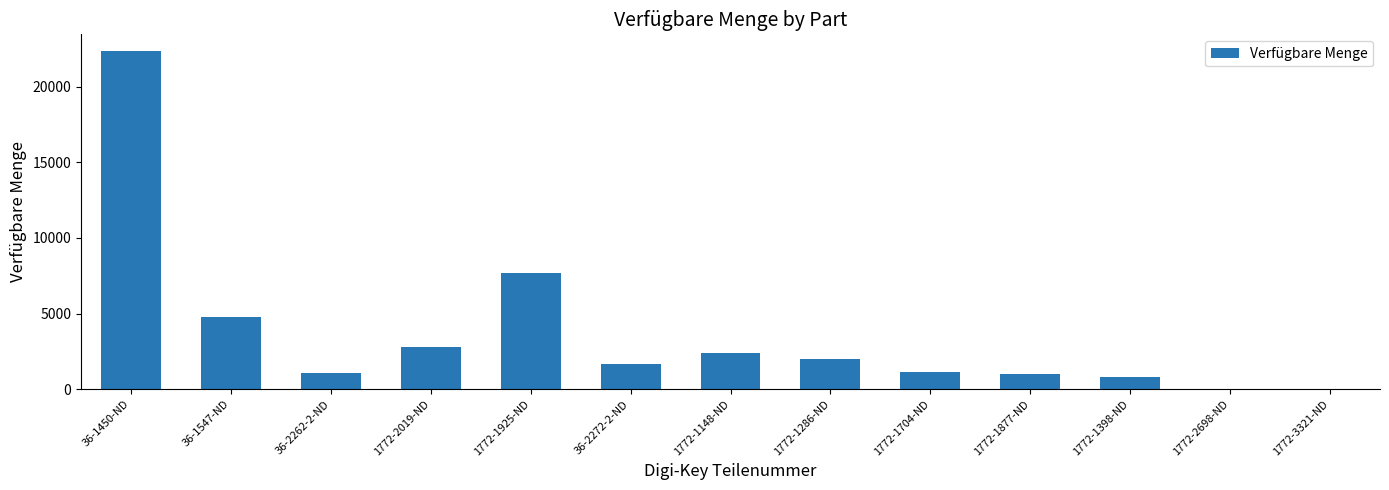

Is it true that the value at 1772-1398-ND is 833?

True